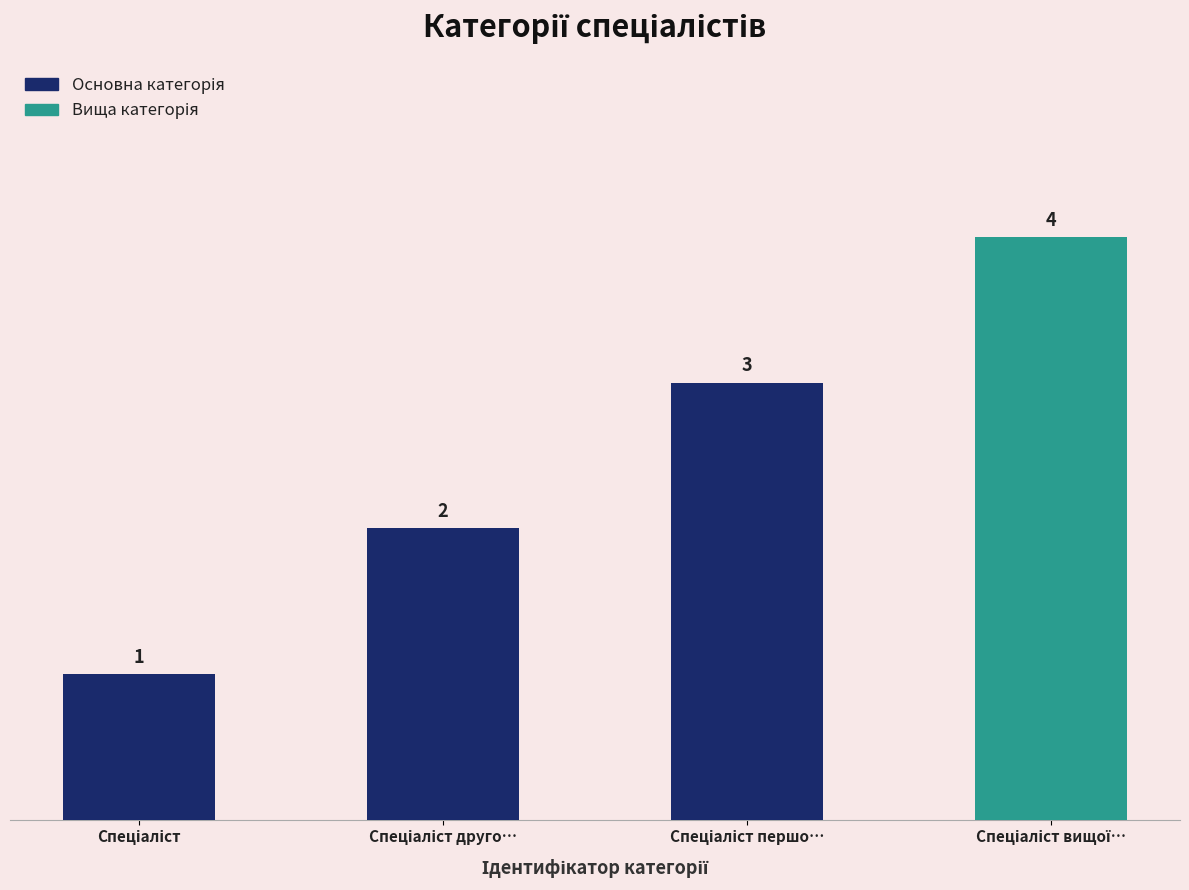

What is the smallest value displayed?

1